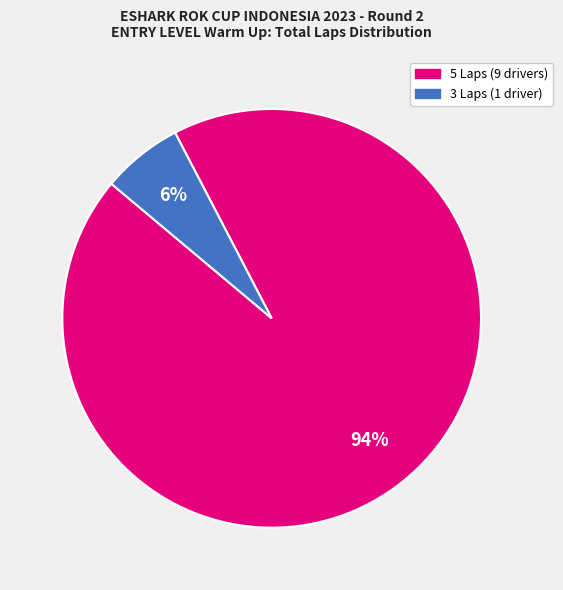

Is there a majority slice in this chart?

Yes